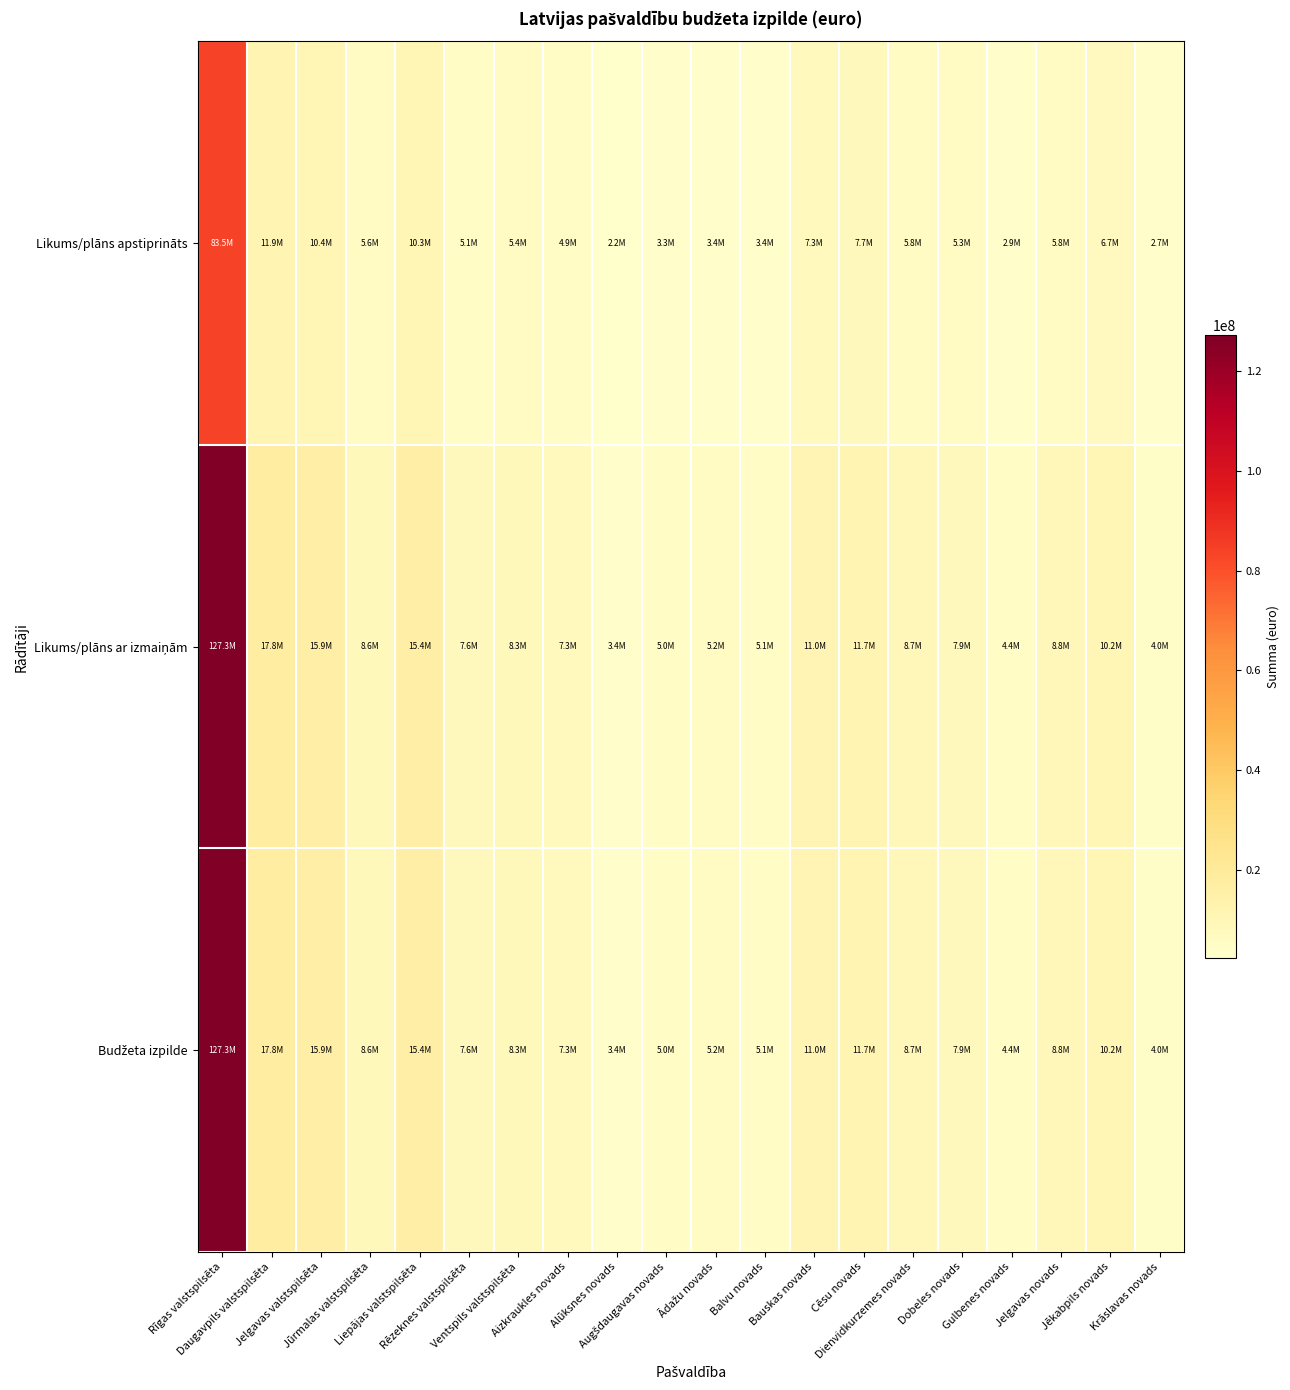

At which category is the sum across all series the highest?

Rīgas valstspilsēta